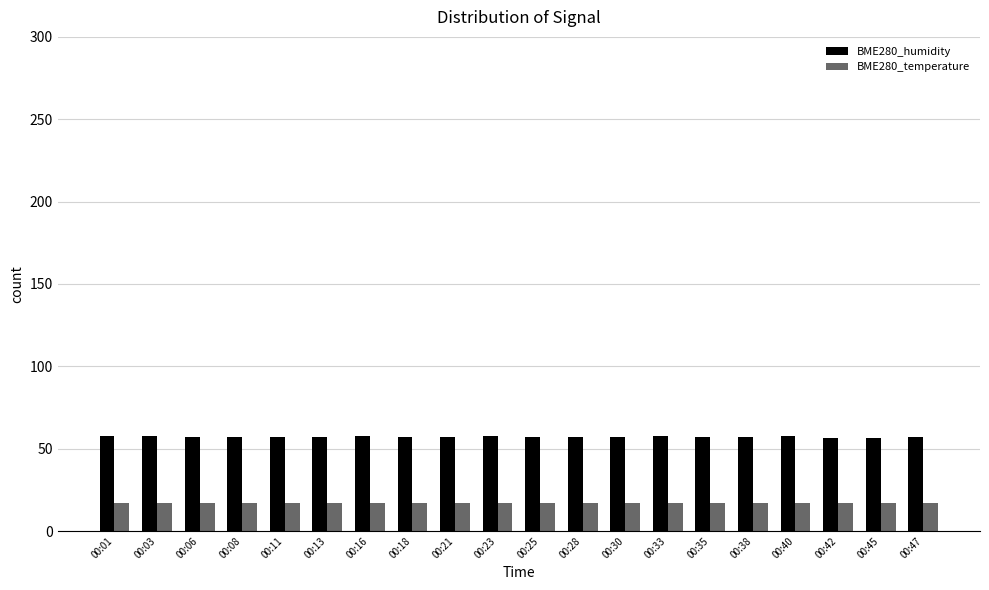

Which series has the largest range (max minus min)?

BME280_humidity